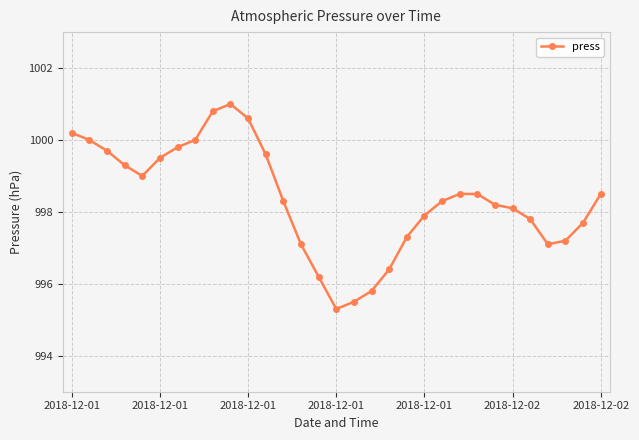

True or false: there are more than 0 points higher than both neighbors.

True